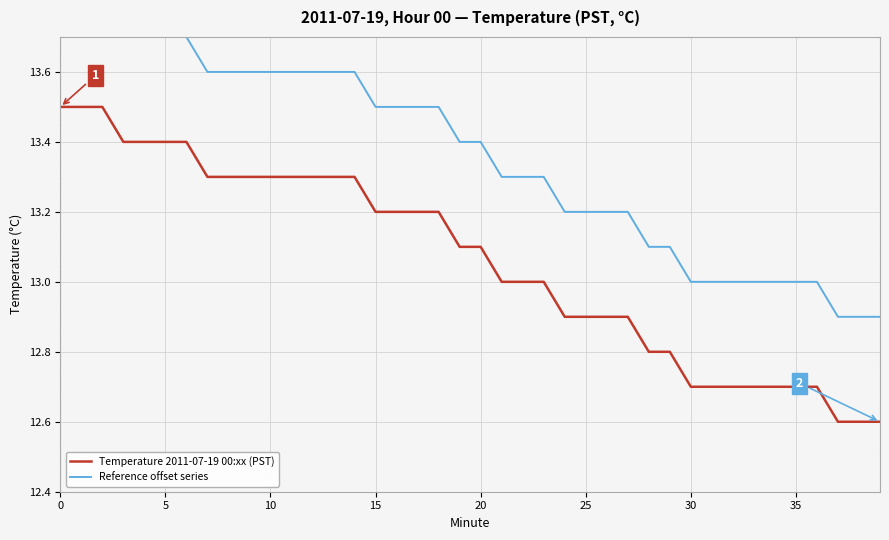

Reading left to right, what are all the values shown in this chart?

Temperature 2011-07-19 00:xx (PST): 13.5	13.5	13.5	13.4	13.4	13.4	13.4	13.3	13.3	13.3	13.3	13.3	13.3	13.3	13.3	13.2	13.2	13.2	13.2	13.1	13.1	13.0	13.0	13.0	12.9	12.9	12.9	12.9	12.8	12.8	12.7	12.7	12.7	12.7	12.7	12.7	12.7	12.6	12.6	12.6
Reference offset series: 13.8	13.8	13.8	13.7	13.7	13.7	13.7	13.6	13.6	13.6	13.6	13.6	13.6	13.6	13.6	13.5	13.5	13.5	13.5	13.4	13.4	13.3	13.3	13.3	13.2	13.2	13.2	13.2	13.1	13.1	13.0	13.0	13.0	13.0	13.0	13.0	13.0	12.9	12.9	12.9